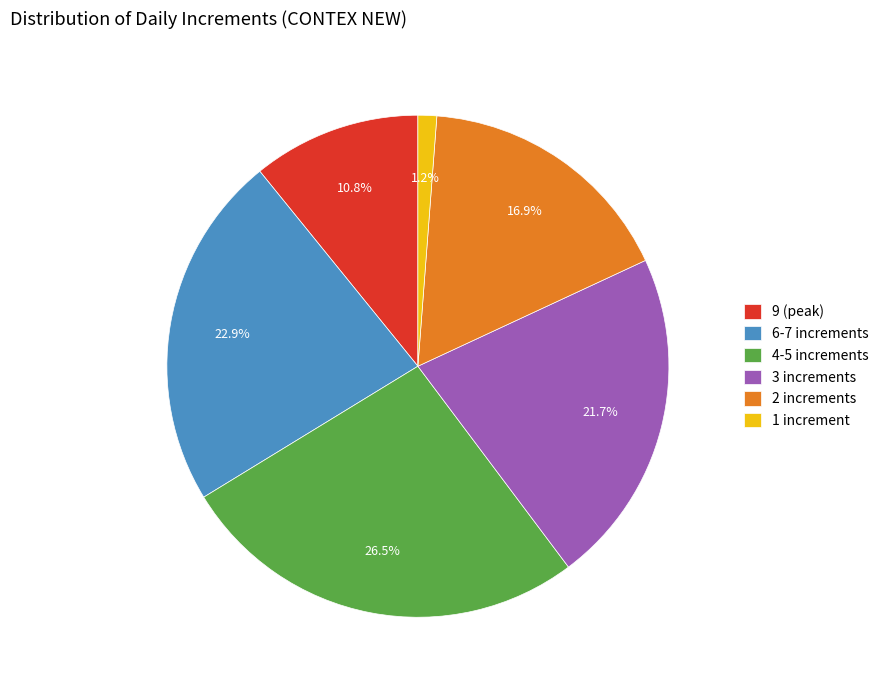

Do 3 increments and 2 increments together represent more than half of the pie?

No